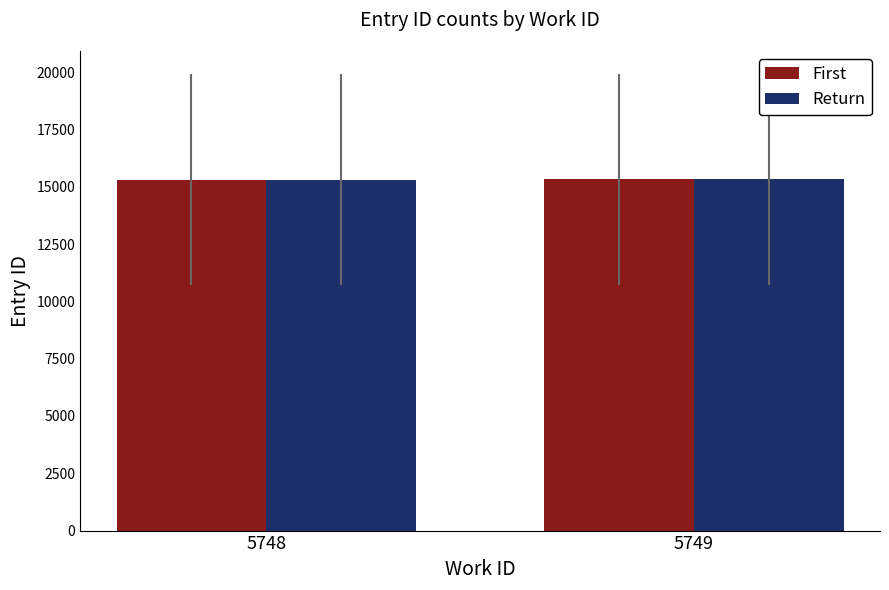

What is the lowest value of the First series?

15309